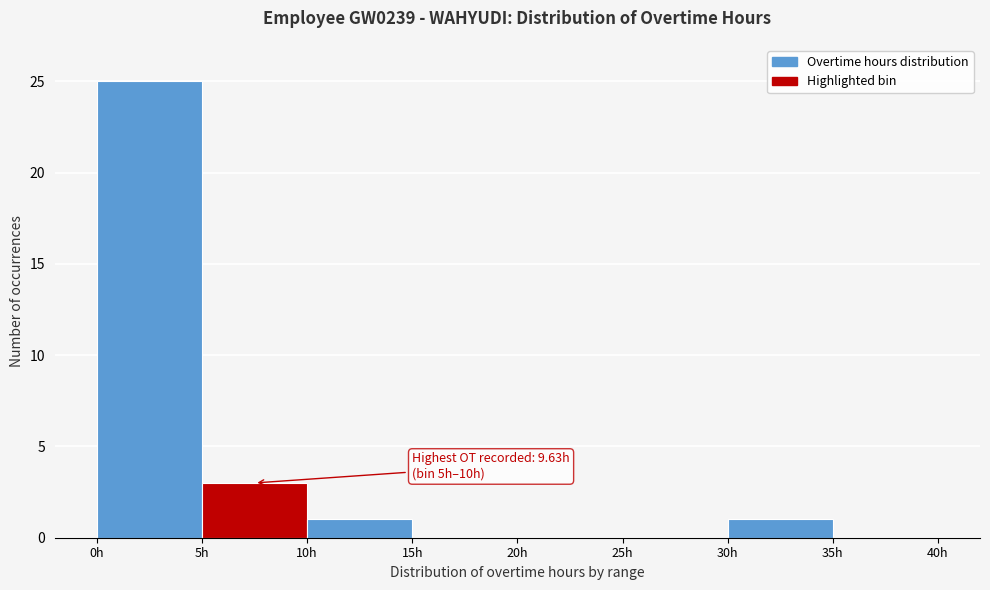

Which range on the x-axis has the tallest bar?

0 to 5